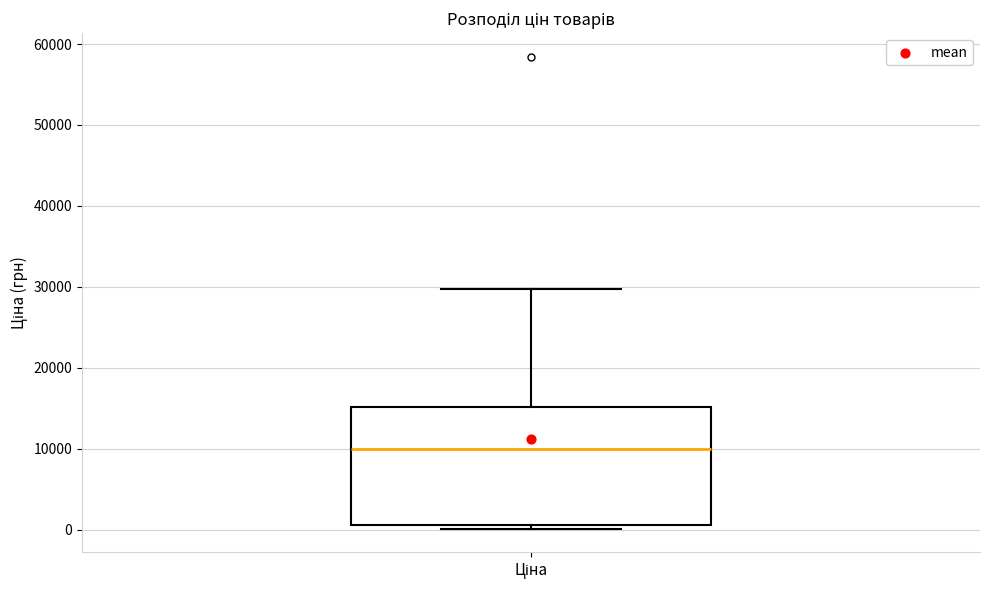

Read this box plot against the y-axis: the position of the median line, the range covered by the box, and the ends of both whiskers. The values are not printed on the chart, so give them approximately, as read against the axis.

median 10000, box 1000 to 15000, whiskers 0 to 30000